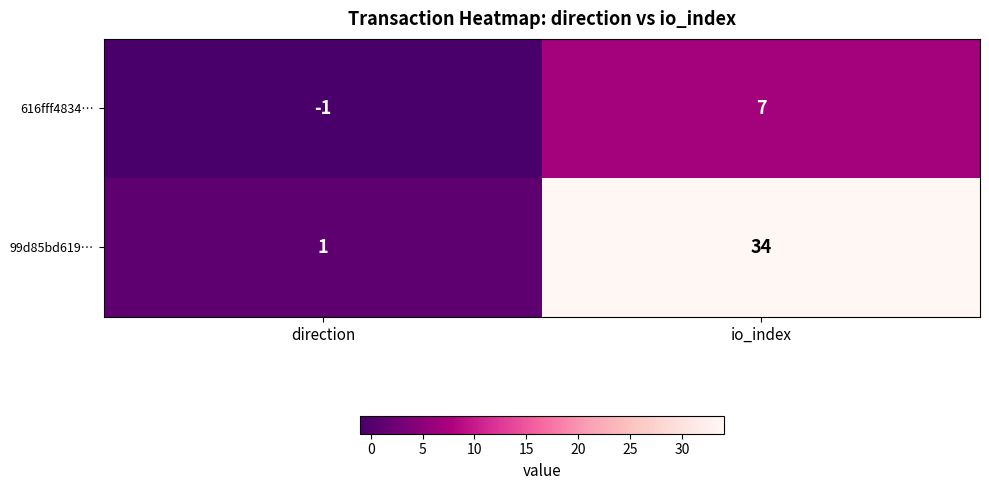

Which series has the largest total across all categories?

99d85bd619…